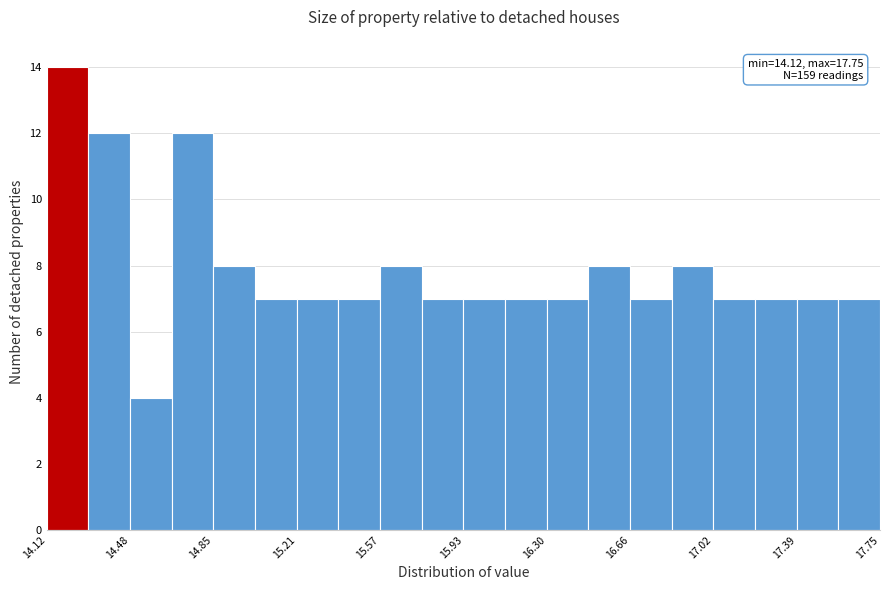

Around what value on the x-axis is the tallest bar? Give the approximate position of its centre, as read against the axis.

14.20